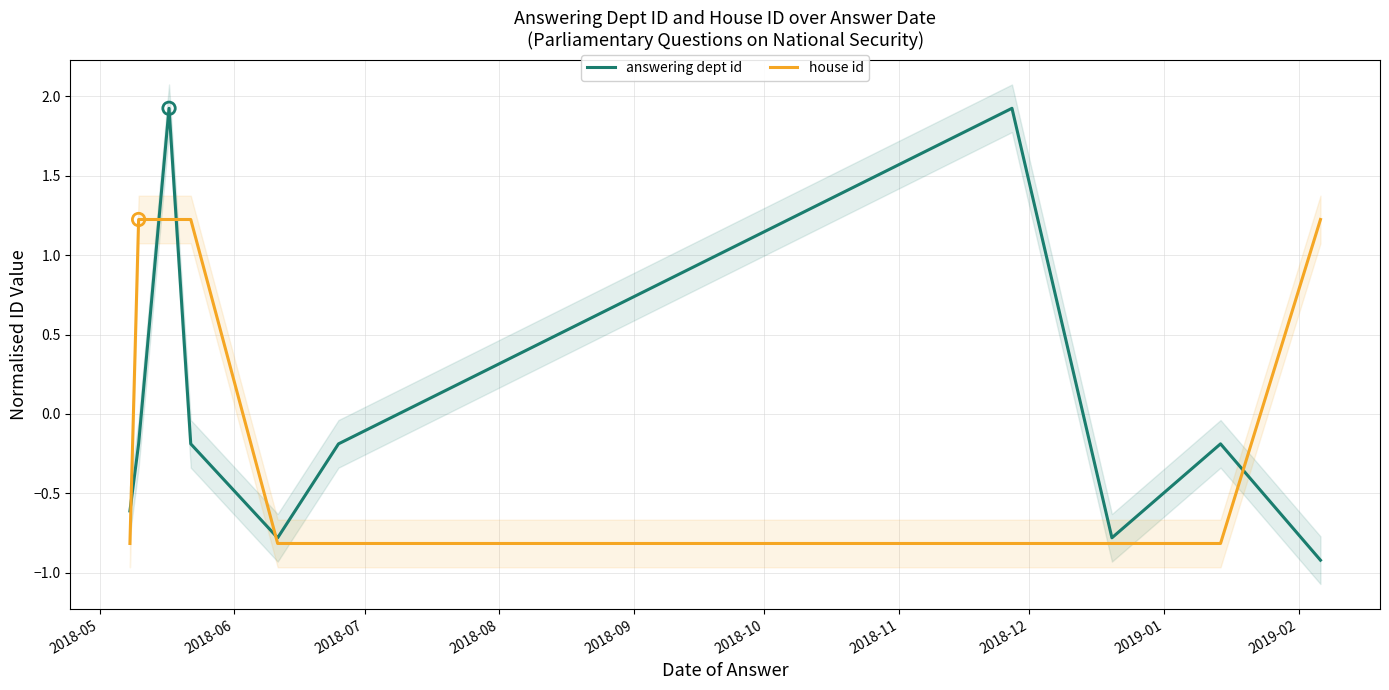

Which series contains the highest Y value?

answering dept id